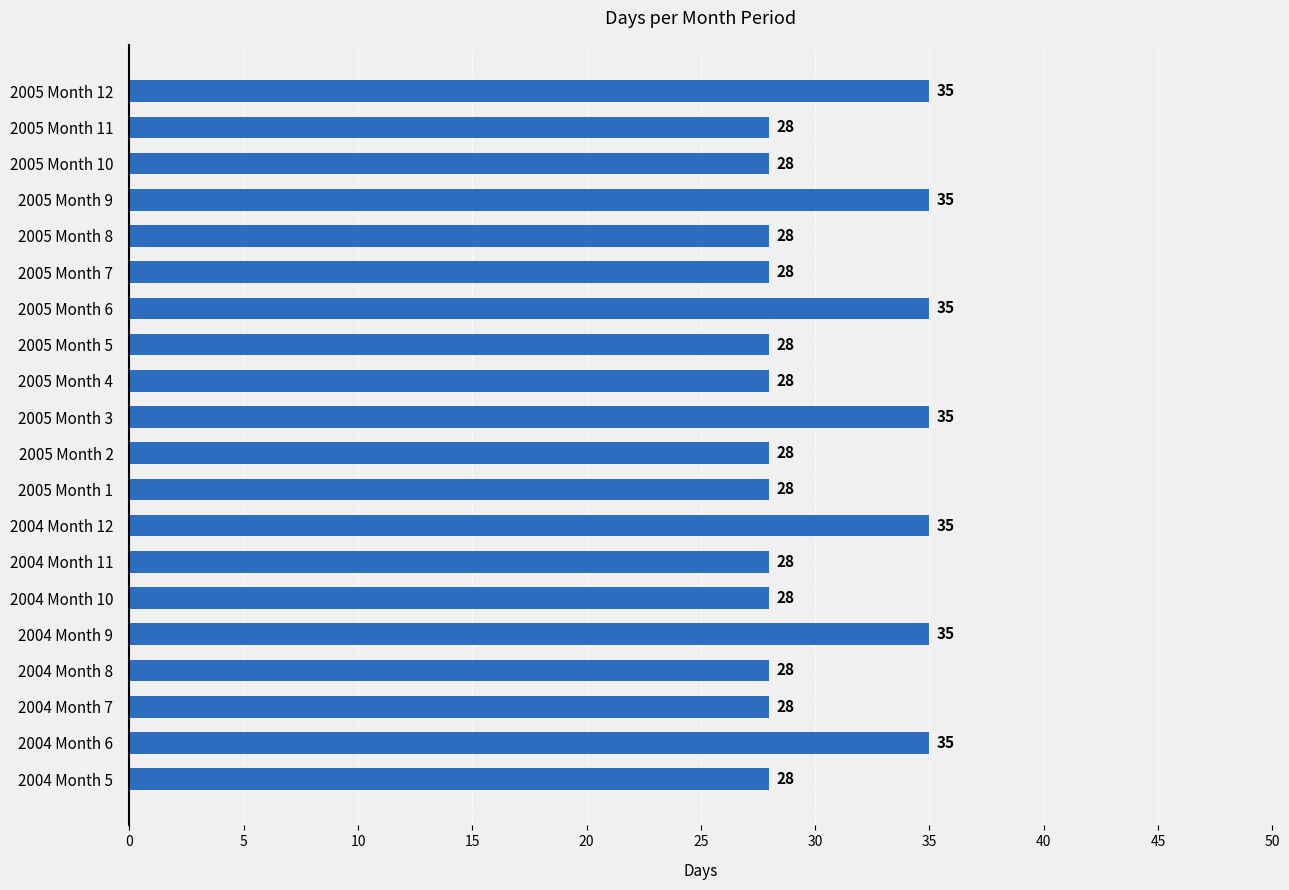

What is the smallest value displayed?

28